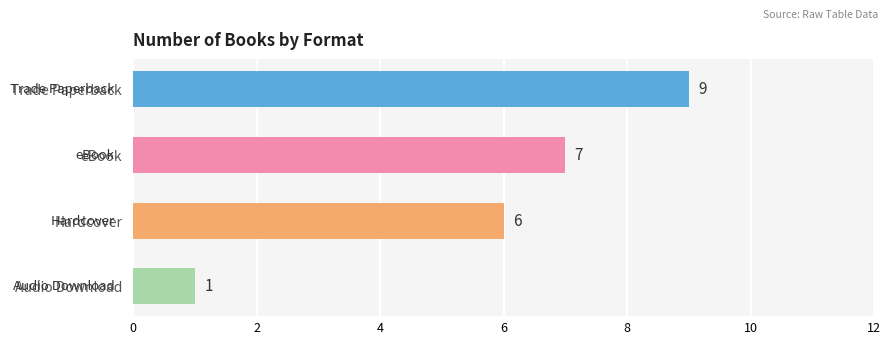

List the labels in order of value, smallest first.

Audio Download, Hardcover, eBook, Trade Paperback